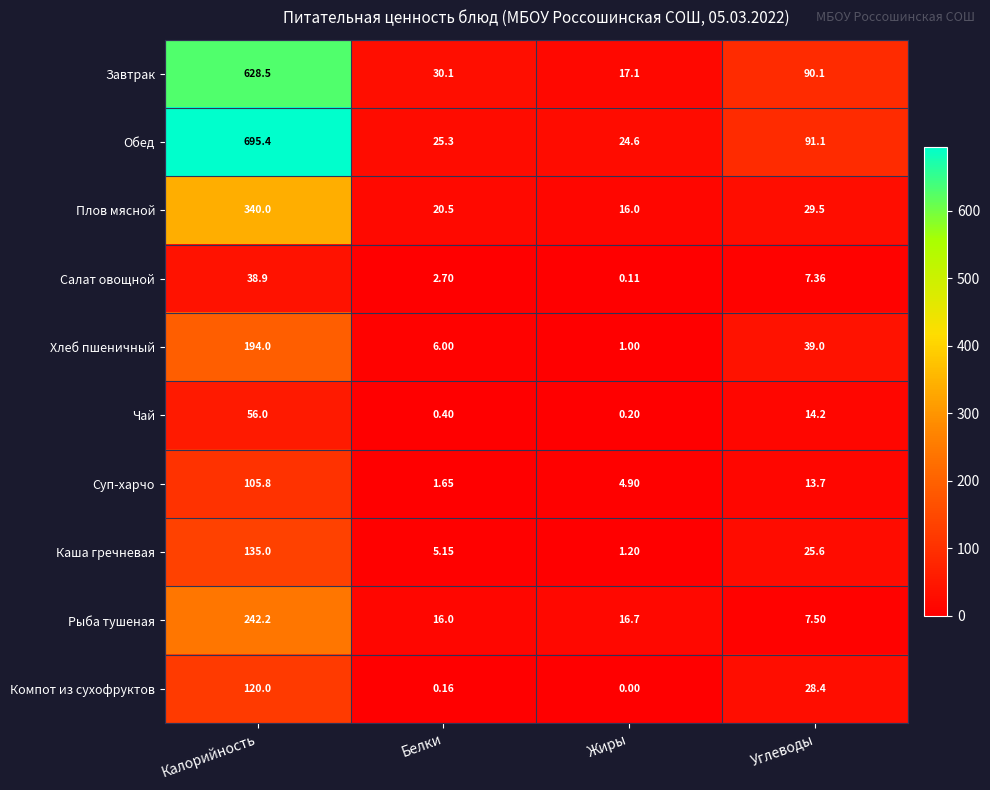

Which series has the widest spread of values?

Обед